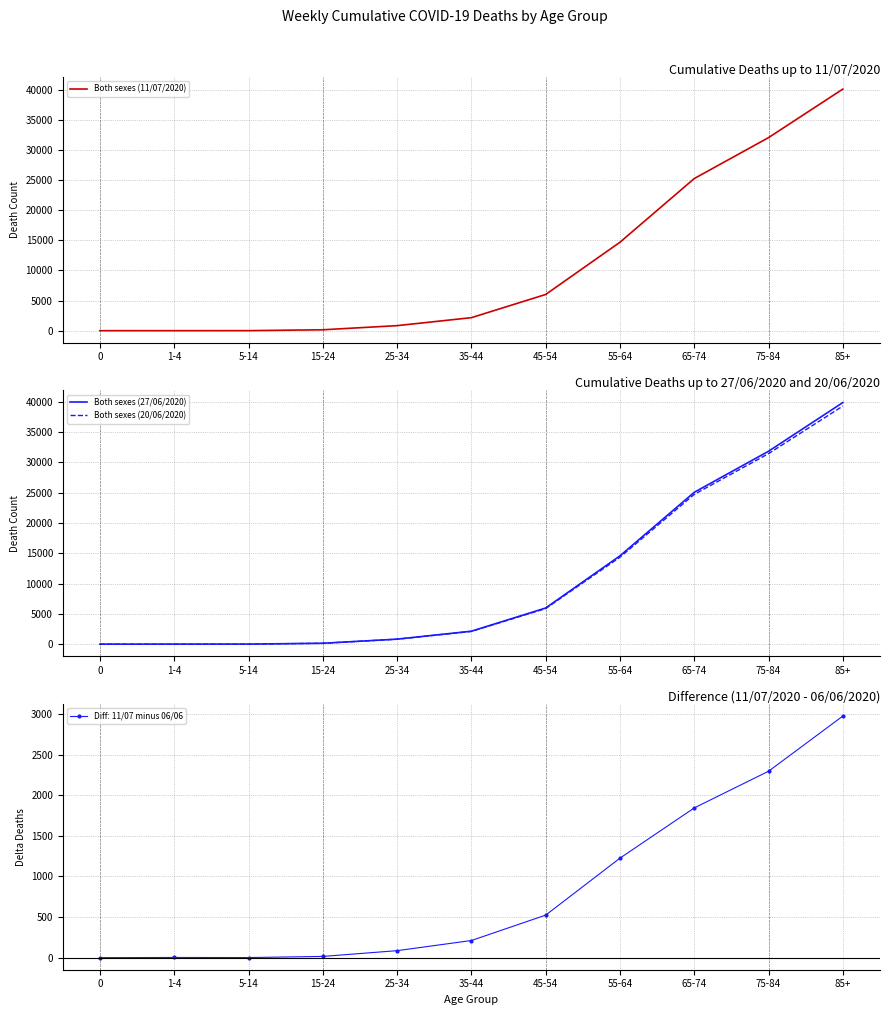

Where does the Both sexes (11/07/2020) series first go above 2169?

45-54